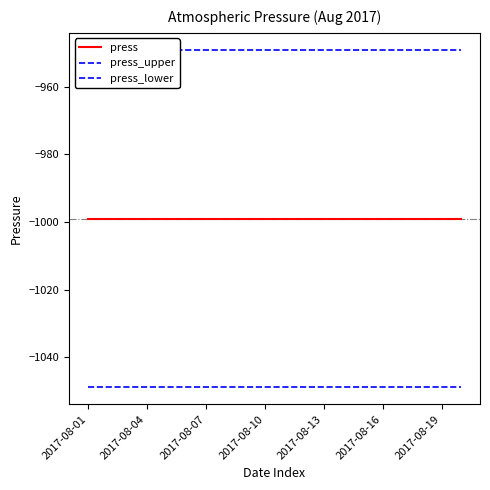

Which series has the widest spread of values?

press